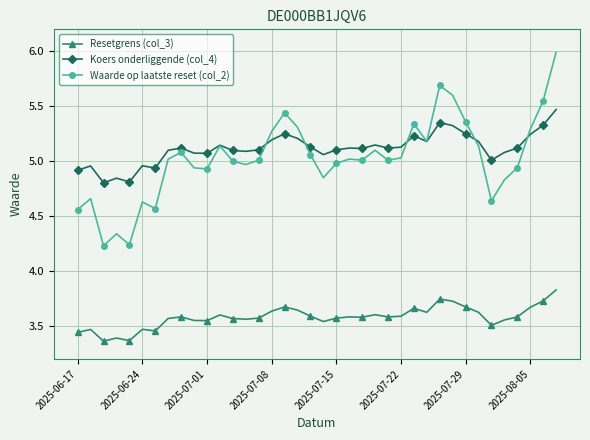

Which series has the widest spread of values?

Waarde op laatste reset (col_2)